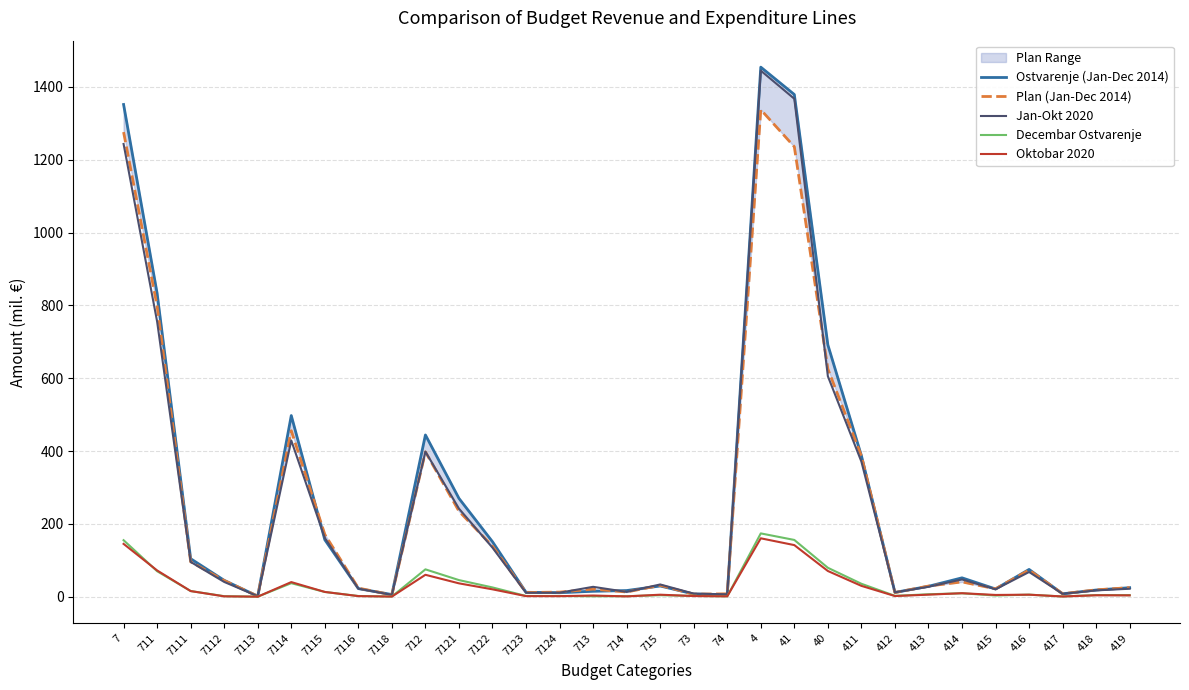

List the labels in order of Plan (Jan-Dec 2014) value, largest first.

4, 7, 41, 711, 40, 7114, 712, 411, 7121, 7115, 7122, 7111, 416, 7112, 414, 715, 413, 419, 7116, 415, 713, 418, 714, 7124, 7123, 412, 417, 74, 73, 7118, 7113